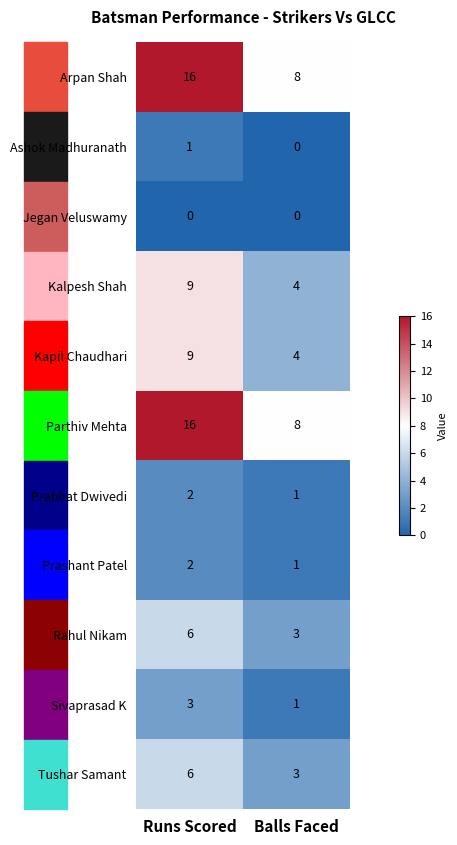

What is the difference between the highest and lowest values at Runs Scored?

16